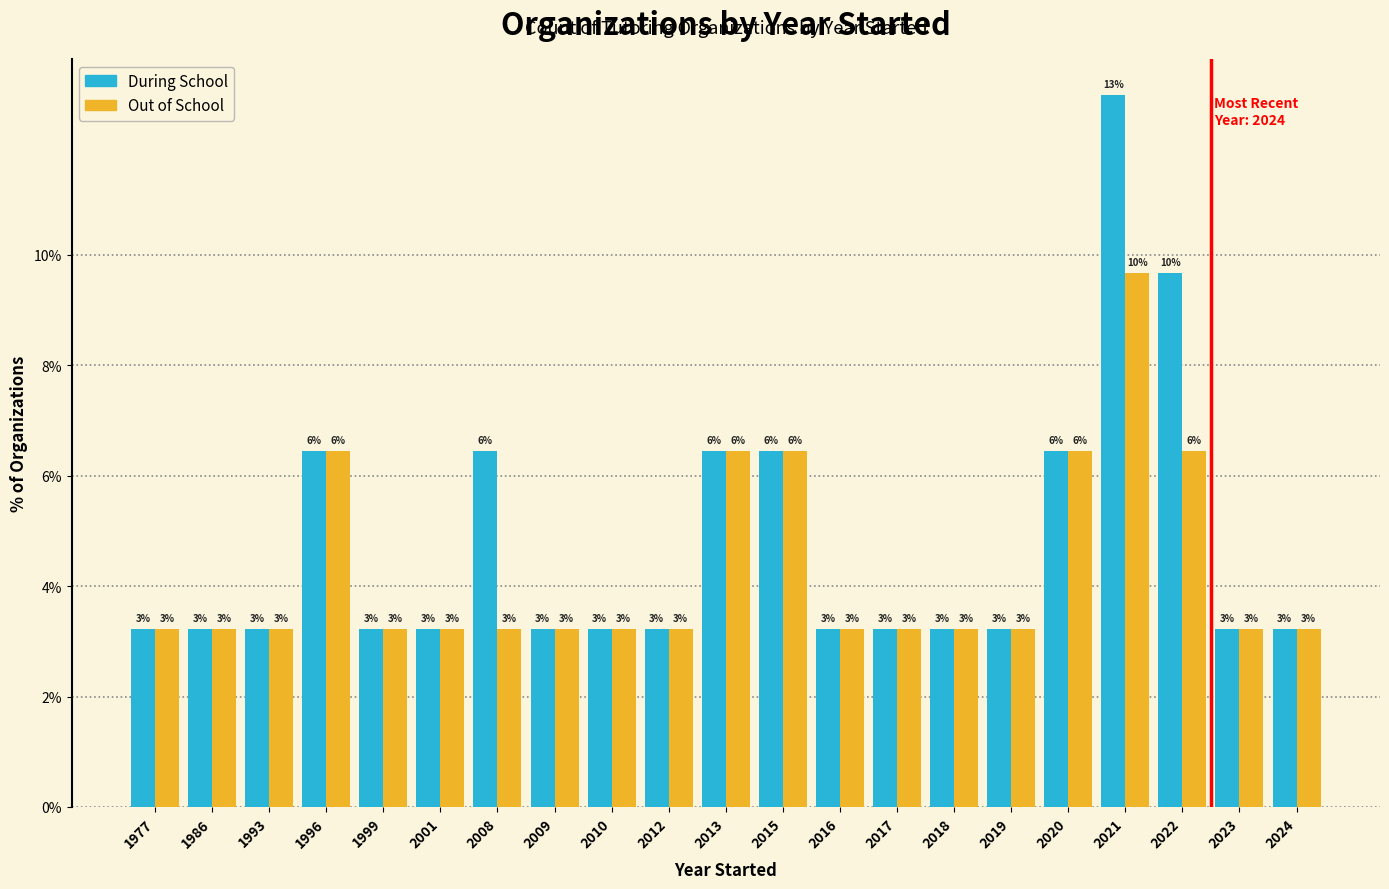

Reading left to right, what are all the values shown in this chart?

During School: 0.0	0.0	0.0	0.1	0.0	0.0	0.1	0.0	0.0	0.0	0.1	0.1	0.0	0.0	0.0	0.0	0.1	0.1	0.1	0.0	0.0
Out of School: 0.0	0.0	0.0	0.1	0.0	0.0	0.0	0.0	0.0	0.0	0.1	0.1	0.0	0.0	0.0	0.0	0.1	0.1	0.1	0.0	0.0